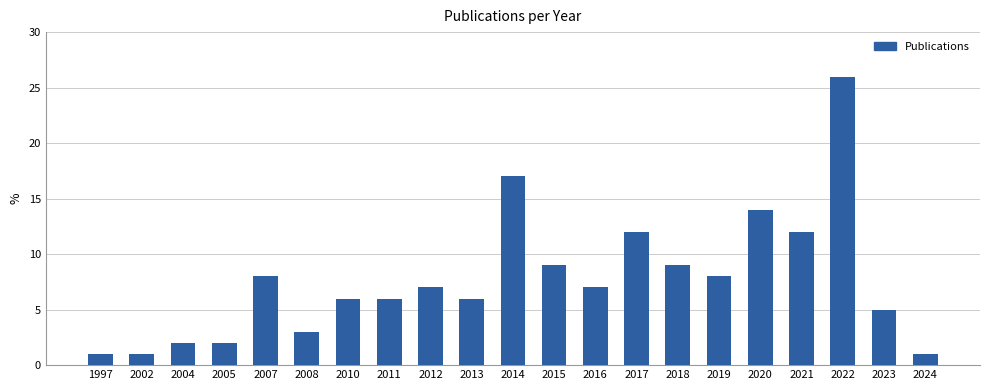

What is the value of the 4th bar from the left?

2